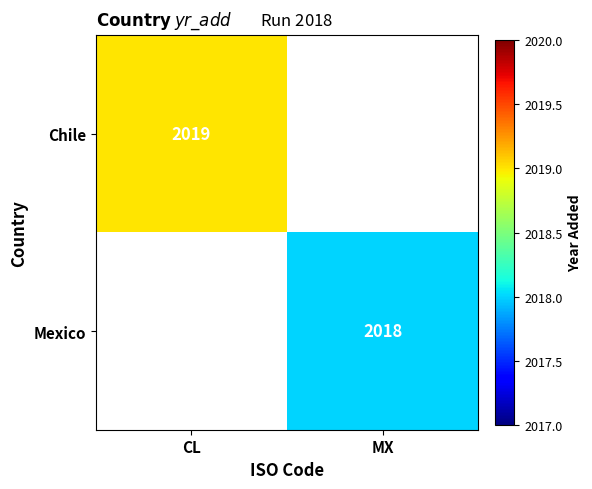

Is it true that Chile equals 586 at CL?

False